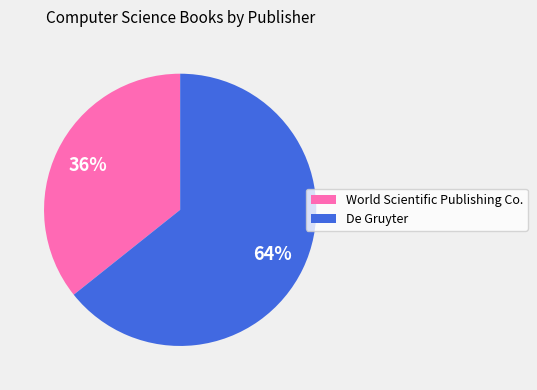

Which slice is the smallest?

World Scientific Publishing Co.